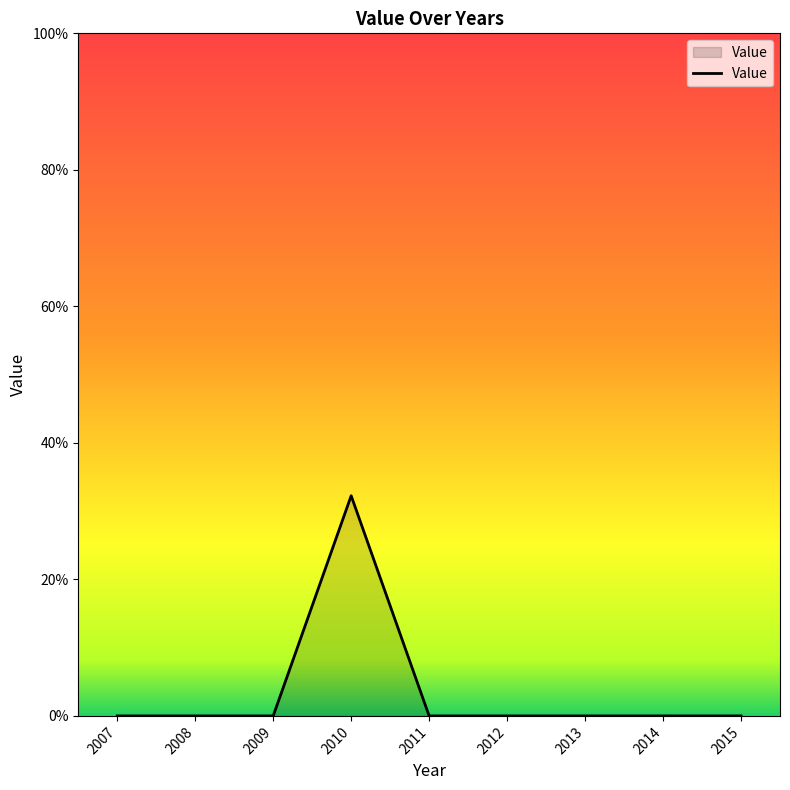

What is the maximum value shown in the chart?

32.3